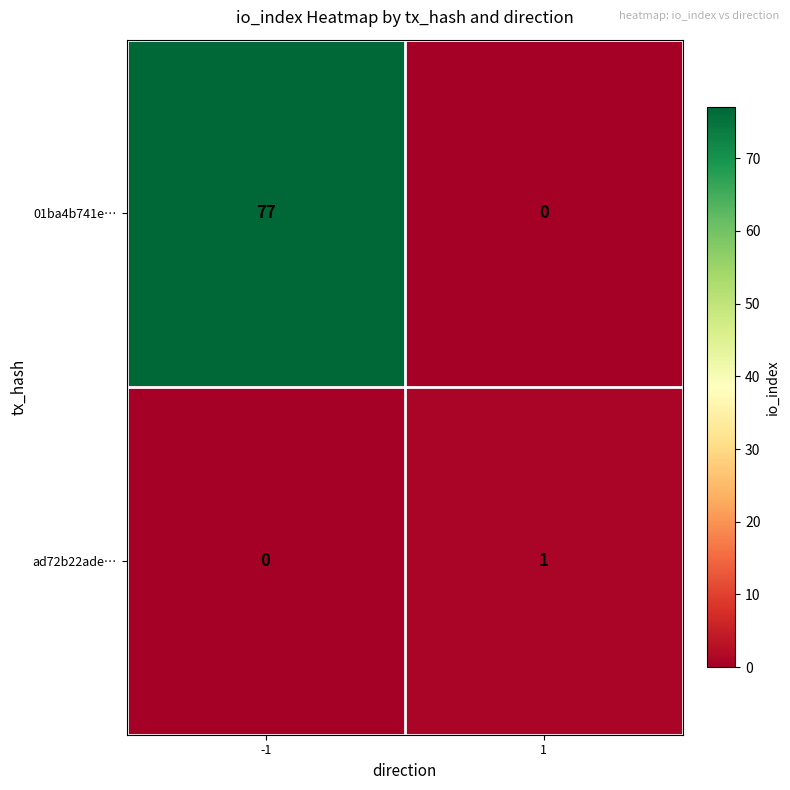

Which series has the largest total across all categories?

01ba4b741e…